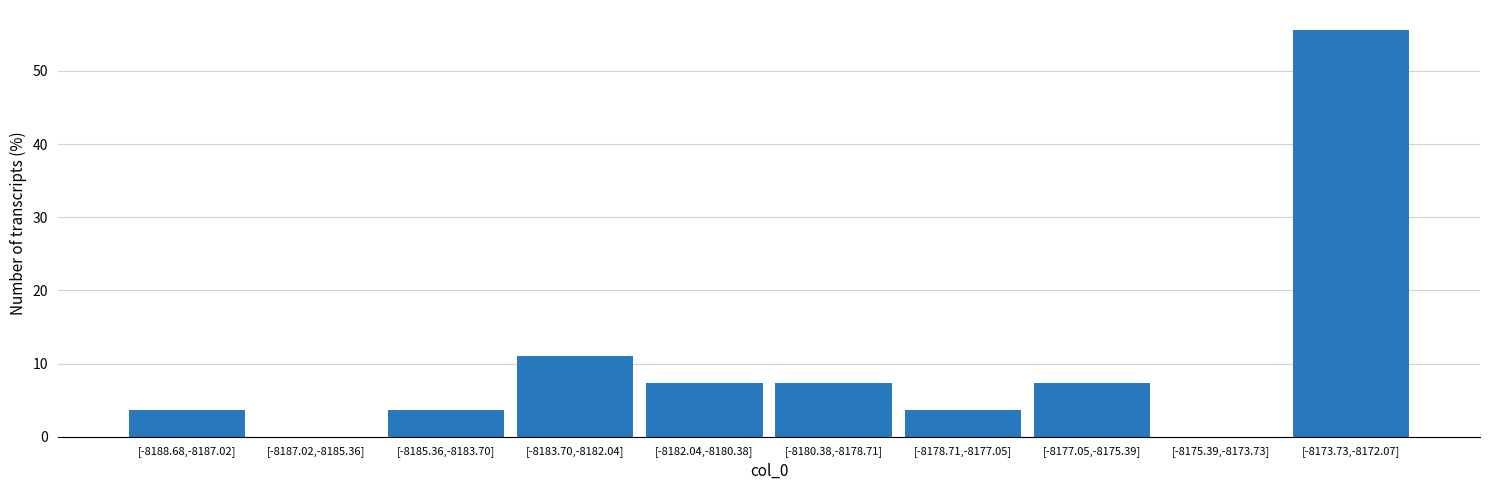

Reading left to right, transcribe all the data shown in this chart.

[-8188.68,-8187.02]=3.7	[-8187.02,-8185.36]=0.0	[-8185.36,-8183.70]=3.7	[-8183.70,-8182.04]=11.1	[-8182.04,-8180.38]=7.4	[-8180.38,-8178.71]=7.4	[-8178.71,-8177.05]=3.7	[-8177.05,-8175.39]=7.4	[-8175.39,-8173.73]=0.0	[-8173.73,-8172.07]=55.6